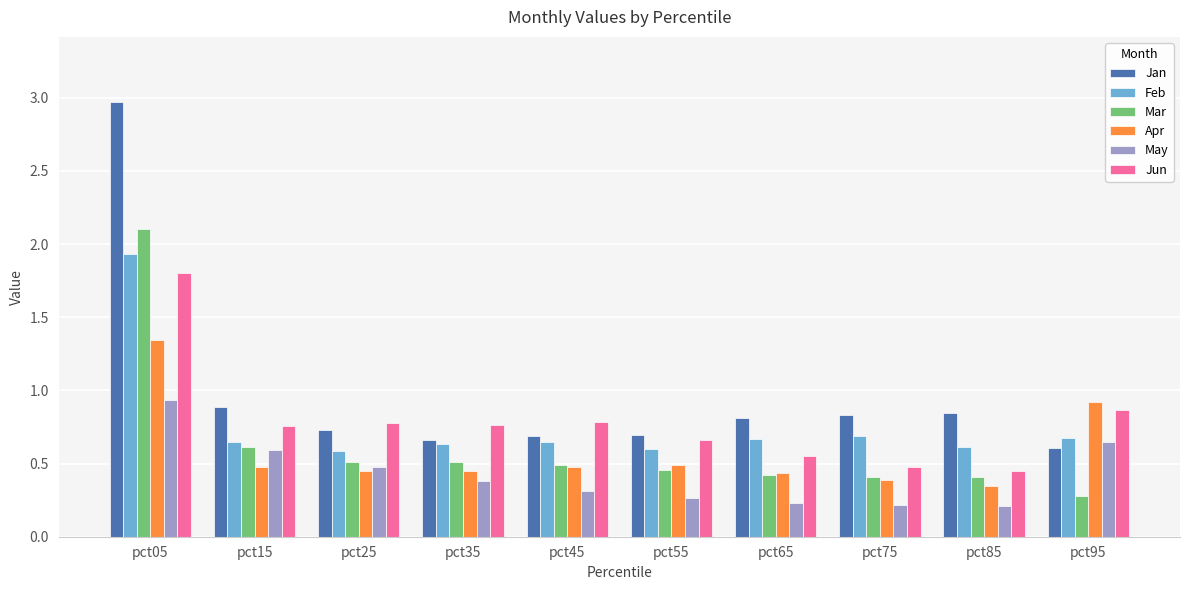

What is the total value across all series at pct75?

3.0